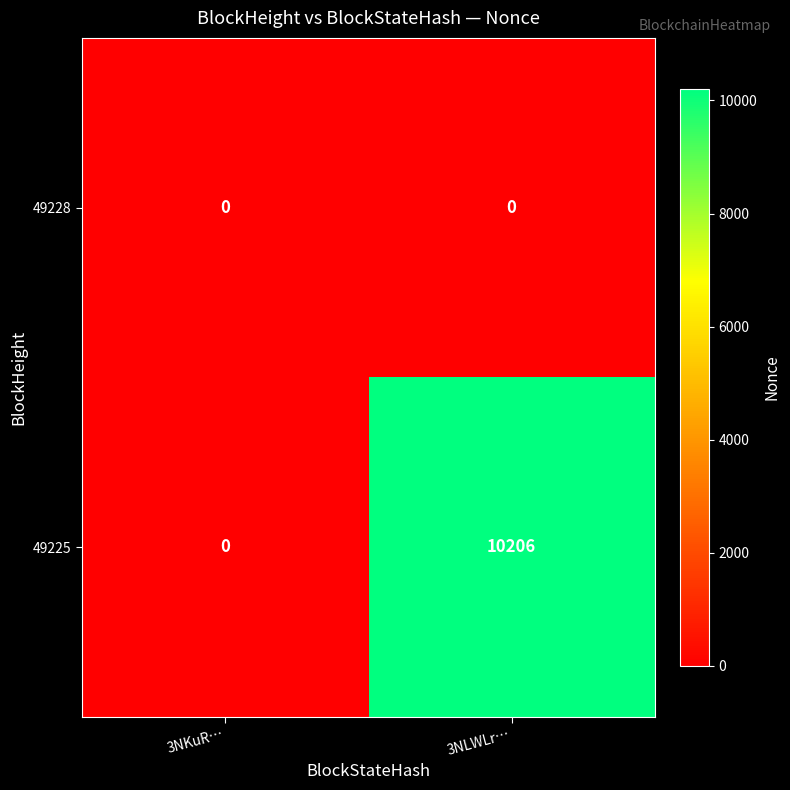

At how many categories does at least one series exceed 4053?

1